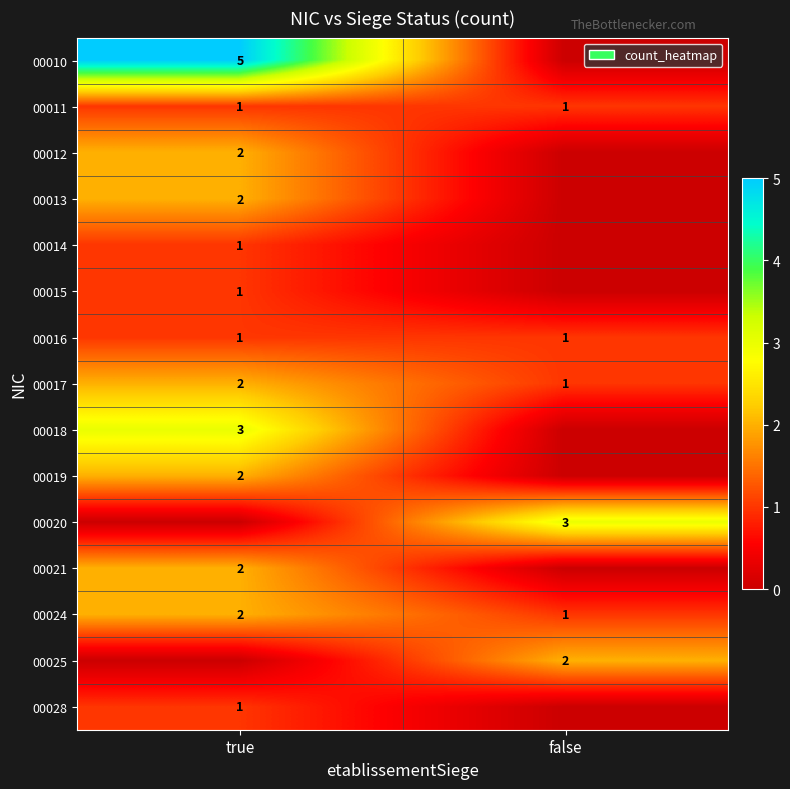

What is the sum of all 00024 values?

3